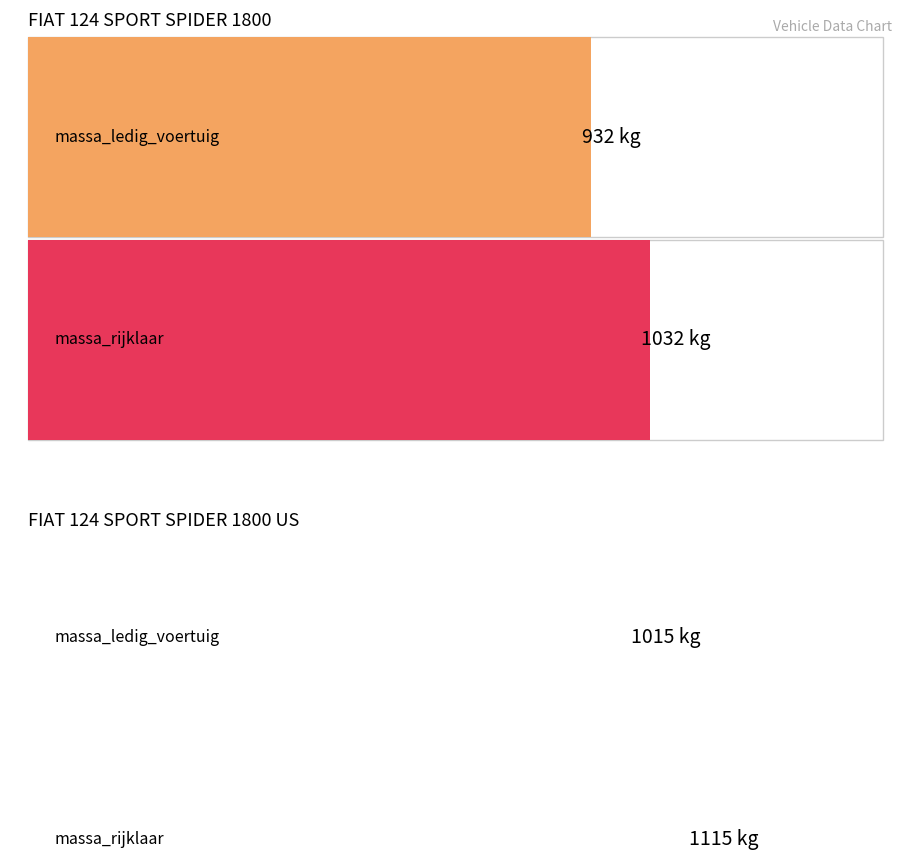

What is the difference between the highest and lowest values at 124 SPORT SPIDER 1800 US?

100